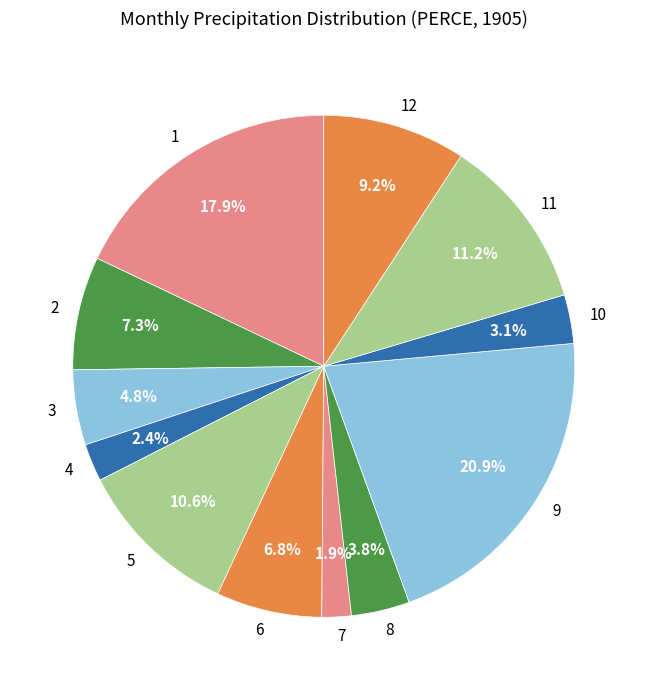

Combined, what portion of the pie is 7 and 3?

6.7%